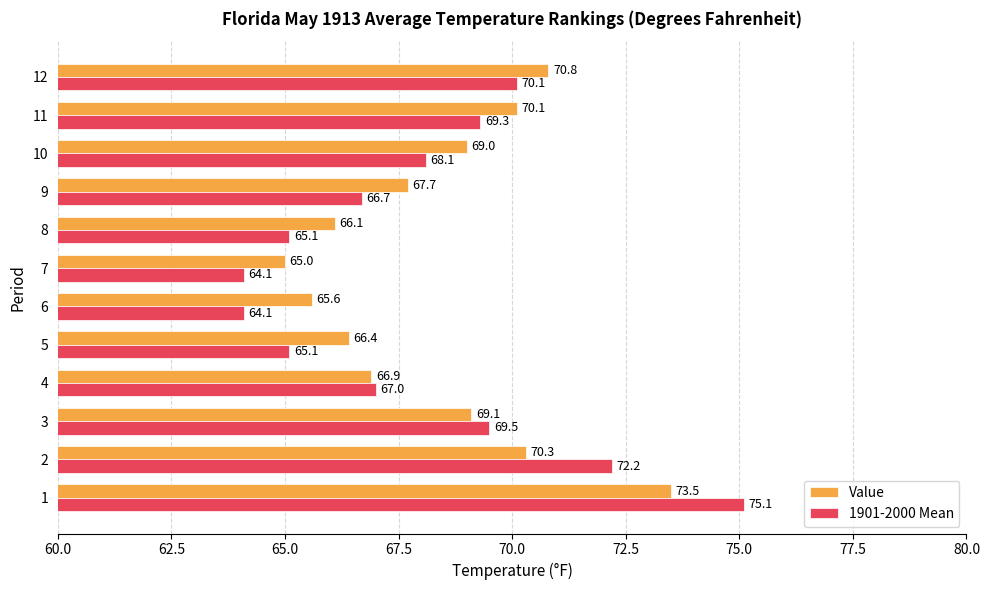

What is the average value of the Value series?

68.4